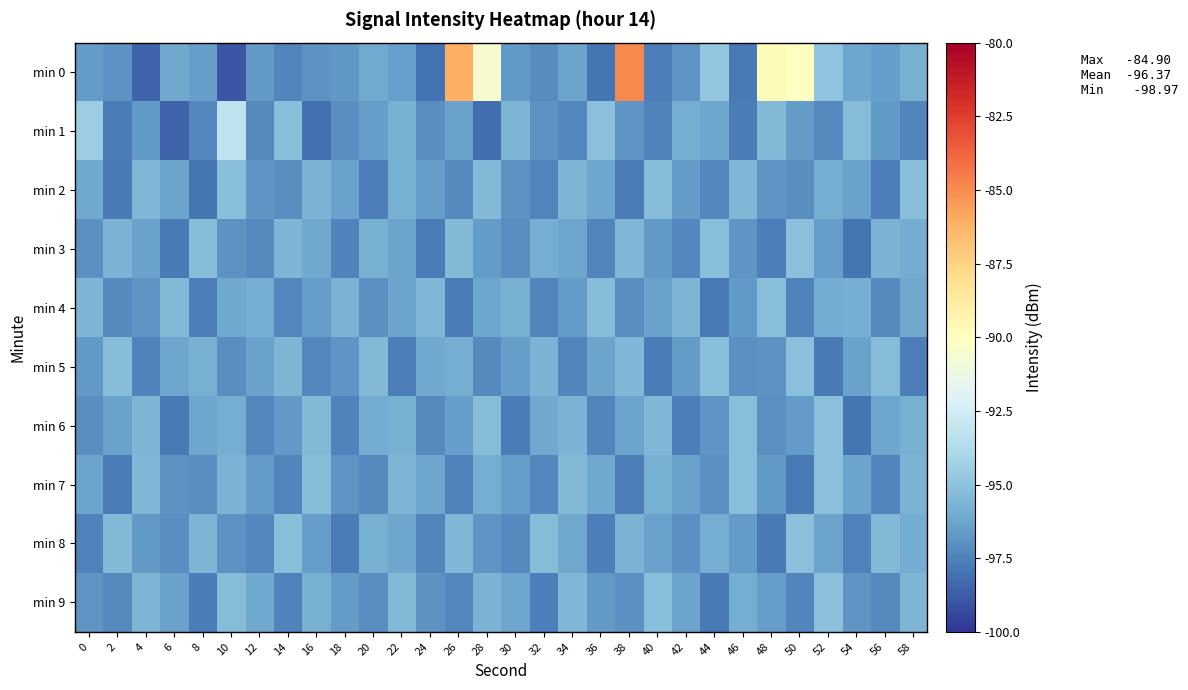

Reading left to right, what are all the values shown in this chart?

min 0: 0=-96.6	2=-96.9	4=-98.5	6=-96.2	8=-96.5	10=-99.0	12=-96.7	14=-97.4	16=-96.9	18=-96.7	20=-96.0	22=-96.4	24=-98.0	26=-86.1	28=-90.5	30=-96.7	32=-97.1	34=-96.3	36=-97.9	38=-84.9	40=-97.6	42=-96.8	44=-94.8	46=-97.8	48=-89.7	50=-90.1	52=-94.9	54=-96.2	56=-96.5	58=-95.8
min 1: 0=-94.5	2=-97.7	4=-96.7	6=-98.5	8=-97.3	10=-93.2	12=-97.2	14=-95.2	16=-98.1	18=-97.0	20=-96.5	22=-95.8	24=-97.1	26=-96.4	28=-98.2	30=-95.6	32=-96.9	34=-97.3	36=-95.1	38=-96.8	40=-97.5	42=-95.9	44=-96.2	46=-97.7	48=-95.4	50=-96.6	52=-97.2	54=-95.3	56=-96.7	58=-97.4
min 2: 0=-96.1	2=-97.8	4=-95.5	6=-96.3	8=-97.9	10=-95.2	12=-96.8	14=-97.1	16=-95.7	18=-96.4	20=-97.6	22=-95.8	24=-96.5	26=-97.2	28=-95.4	30=-96.9	32=-97.4	34=-95.6	36=-96.2	38=-97.7	40=-95.3	42=-96.6	44=-97.3	46=-95.5	48=-96.8	50=-97.1	52=-95.9	54=-96.4	56=-97.6	58=-95.2
min 3: 0=-97.0	2=-95.7	4=-96.4	6=-97.8	8=-95.3	10=-96.9	12=-97.2	14=-95.6	16=-96.1	18=-97.5	20=-95.8	22=-96.3	24=-97.7	26=-95.4	28=-96.6	30=-97.1	32=-95.9	34=-96.2	36=-97.4	38=-95.5	40=-96.7	42=-97.3	44=-95.2	46=-96.8	48=-97.6	50=-95.1	52=-96.5	54=-97.9	56=-95.7	58=-96.0
min 4: 0=-95.6	2=-97.2	4=-96.8	6=-95.4	8=-97.6	10=-96.1	12=-95.9	14=-97.3	16=-96.5	18=-95.7	20=-97.0	22=-96.3	24=-95.5	26=-97.7	28=-96.2	30=-95.8	32=-97.4	34=-96.6	36=-95.3	38=-97.1	40=-96.4	42=-95.6	44=-97.8	46=-96.7	48=-95.2	50=-97.5	52=-96.0	54=-95.9	56=-97.2	58=-96.1
min 5: 0=-96.7	2=-95.3	4=-97.5	6=-96.2	8=-95.8	10=-97.1	12=-96.4	14=-95.6	16=-97.3	18=-96.8	20=-95.4	22=-97.6	24=-96.1	26=-95.9	28=-97.2	30=-96.5	32=-95.7	34=-97.4	36=-96.3	38=-95.5	40=-97.7	42=-96.6	44=-95.2	46=-97.0	48=-96.9	50=-95.1	52=-97.8	54=-96.4	56=-95.3	58=-97.6
min 6: 0=-97.1	2=-96.4	4=-95.6	6=-97.8	8=-96.2	10=-95.9	12=-97.3	14=-96.7	16=-95.4	18=-97.5	20=-96.0	22=-95.8	24=-97.2	26=-96.5	28=-95.3	30=-97.7	32=-96.1	34=-95.7	36=-97.4	38=-96.3	40=-95.5	42=-97.6	44=-96.8	46=-95.2	48=-97.0	50=-96.6	52=-95.1	54=-97.9	56=-96.2	58=-95.8
min 7: 0=-96.3	2=-97.7	4=-95.5	6=-96.9	8=-97.1	10=-95.7	12=-96.6	14=-97.4	16=-95.3	18=-96.8	20=-97.2	22=-95.6	24=-96.2	26=-97.5	28=-95.9	30=-96.5	32=-97.3	34=-95.4	36=-96.1	38=-97.6	40=-95.8	42=-96.4	44=-97.0	46=-95.2	48=-96.7	50=-97.8	52=-95.1	54=-96.3	56=-97.4	58=-95.7
min 8: 0=-97.5	2=-95.4	4=-96.7	6=-97.1	8=-95.6	10=-96.9	12=-97.3	14=-95.2	16=-96.5	18=-97.7	20=-95.8	22=-96.2	24=-97.4	26=-95.5	28=-96.8	30=-97.2	32=-95.3	34=-96.1	36=-97.6	38=-95.7	40=-96.4	42=-97.0	44=-95.9	46=-96.6	48=-97.8	50=-95.1	52=-96.3	54=-97.5	56=-95.4	58=-96.0
min 9: 0=-96.8	2=-97.2	4=-95.6	6=-96.4	8=-97.7	10=-95.3	12=-96.1	14=-97.5	16=-95.8	18=-96.6	20=-97.1	22=-95.4	24=-96.9	26=-97.3	28=-95.7	30=-96.2	32=-97.6	34=-95.5	36=-96.7	38=-97.0	40=-95.2	42=-96.3	44=-97.8	46=-95.9	48=-96.5	50=-97.4	52=-95.1	54=-96.8	56=-97.2	58=-95.6